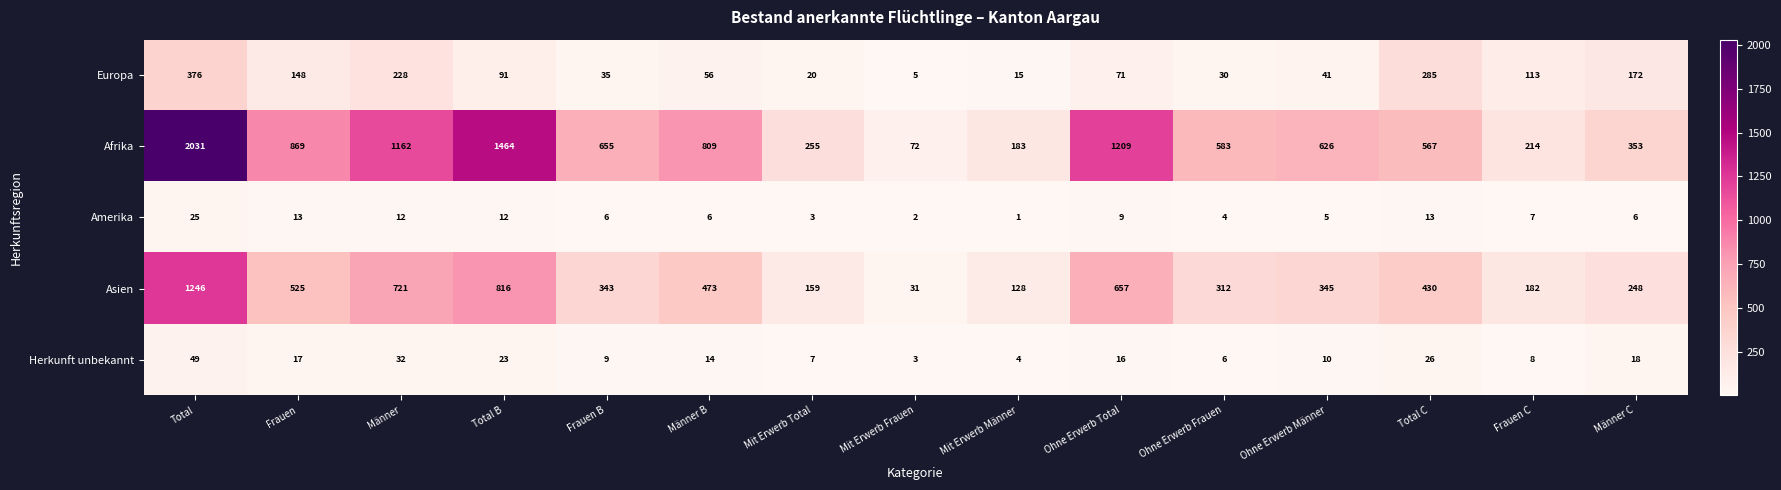

True or false: Afrika has a value of 297 at Mit Erwerb Männer.

False